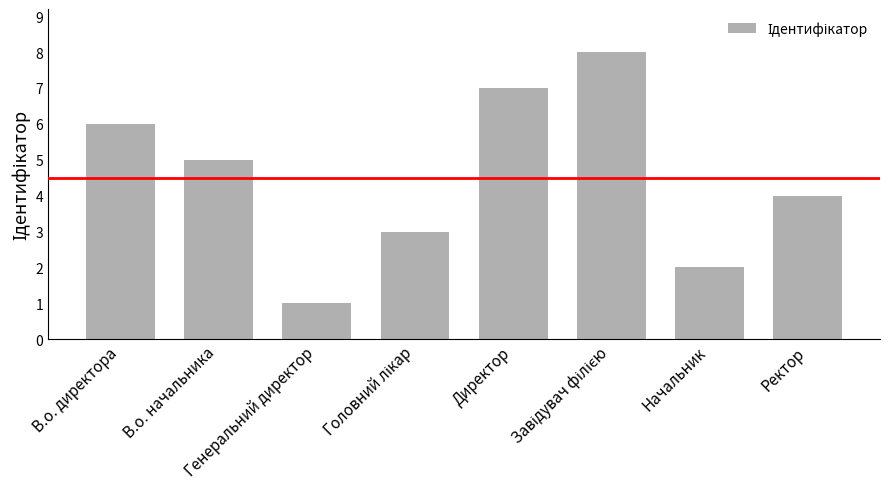

What is the sum of all values?

36